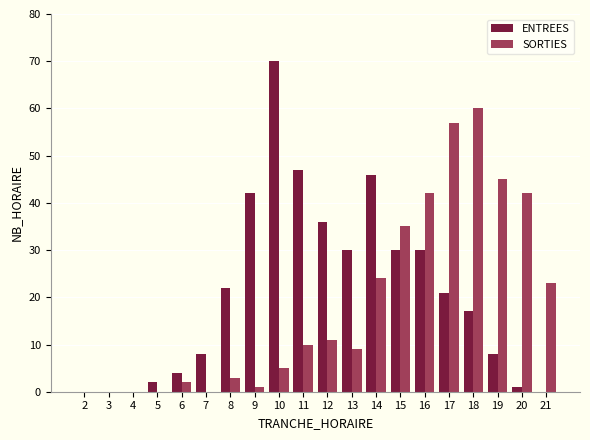

Does the chart contain stacked bars?

No